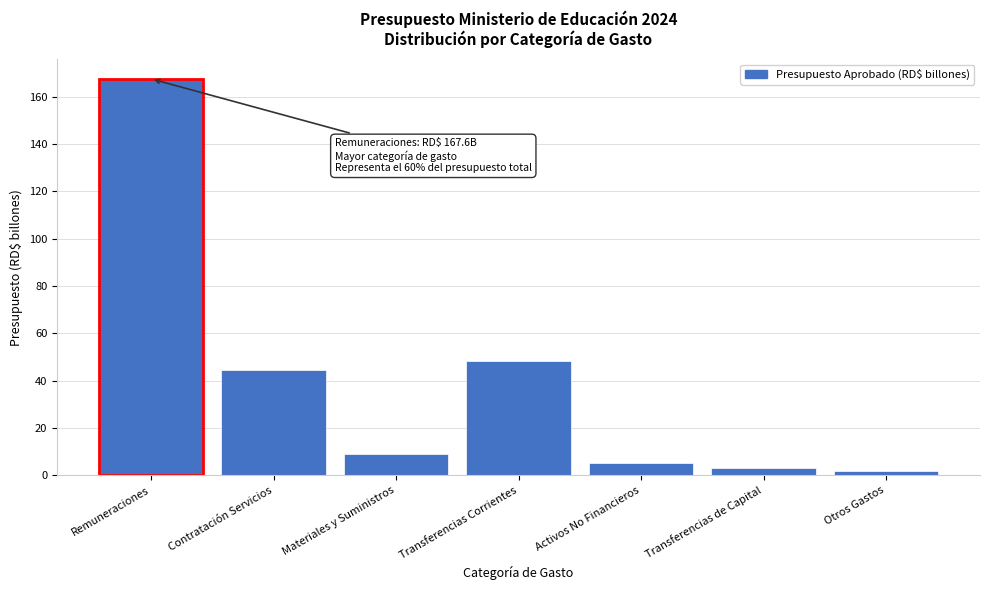

Reading left to right, extract all data points from this chart.

Remuneraciones=167.6	Contratación Servicios=44.4	Materiales y Suministros=8.9	Transferencias Corrientes=48.4	Activos No Financieros=5.0	Transferencias de Capital=3.0	Otros Gastos=2.0